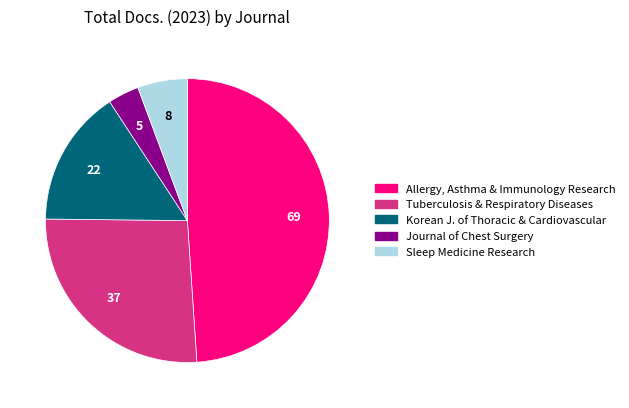

Does any single category account for the majority?

No